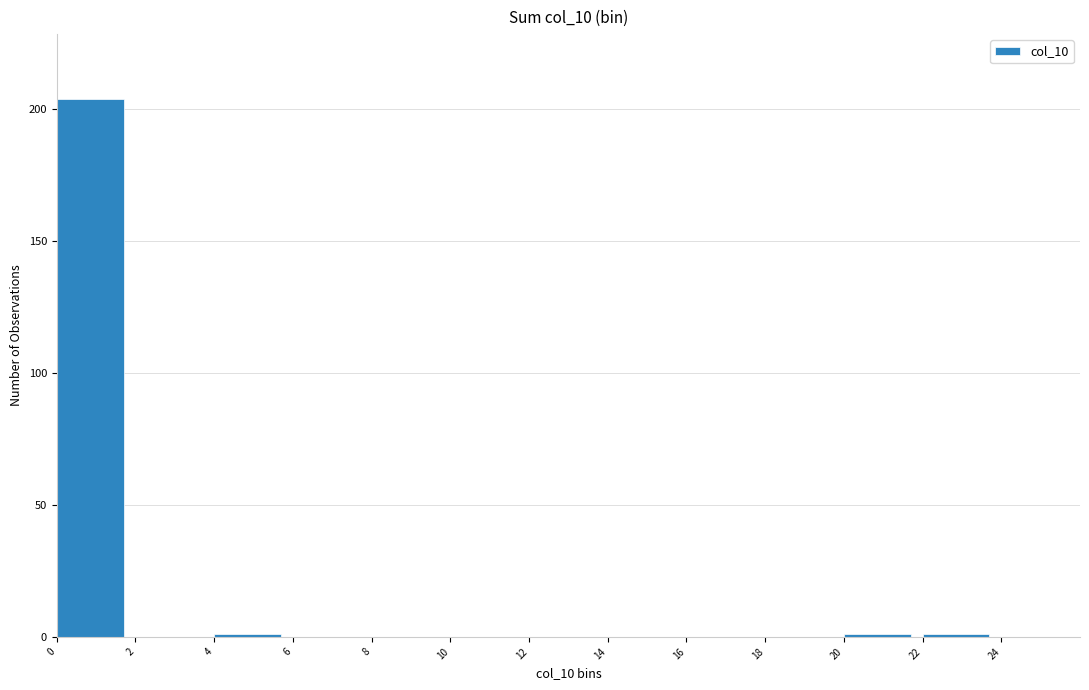

Reading left to right, transcribe this chart: for each bar, give the range it covers on the x-axis and its height. The values are not printed on the chart, so give them approximately, as read against the axis.

0 to 2: 205
2 to 4: 0
4 to 6: under 5
6 to 8: 0
8 to 10: 0
10 to 12: 0
12 to 14: 0
14 to 16: 0
16 to 18: 0
18 to 20: 0
20 to 22: under 5
22 to 24: under 5